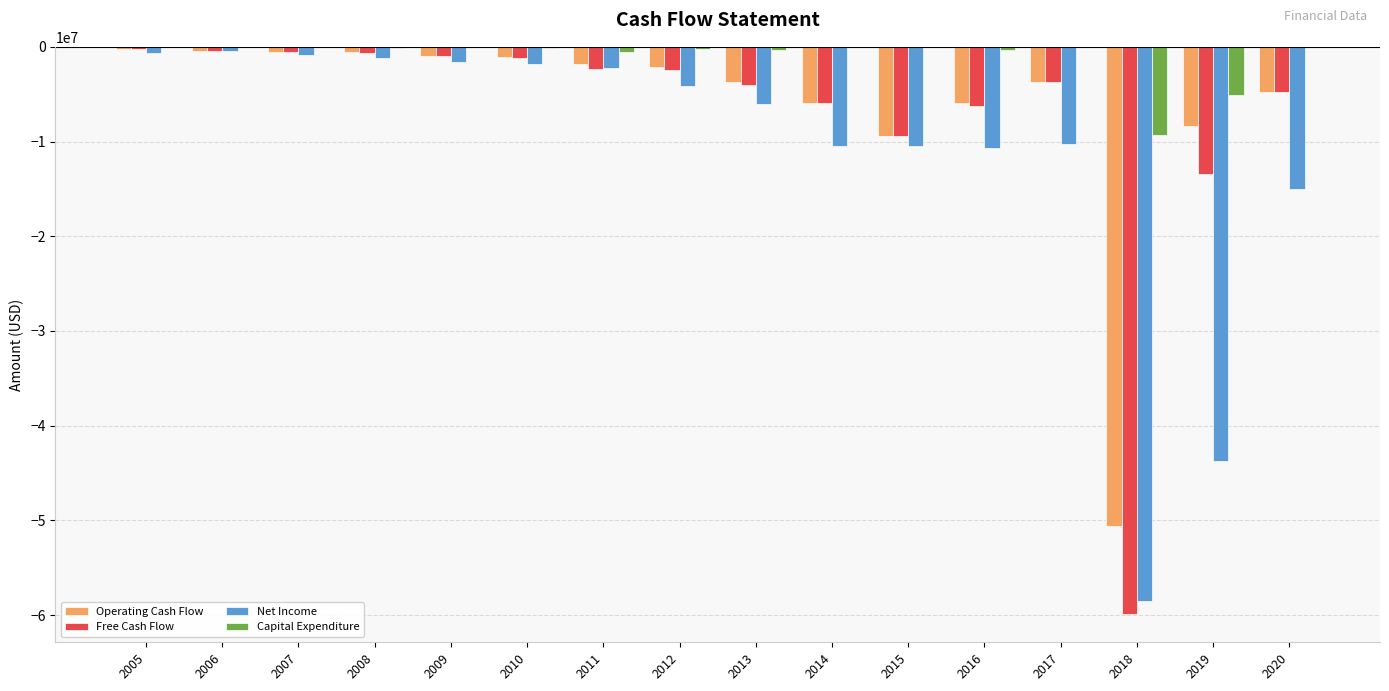

What is the average value of the Operating Cash Flow series?

-6247402